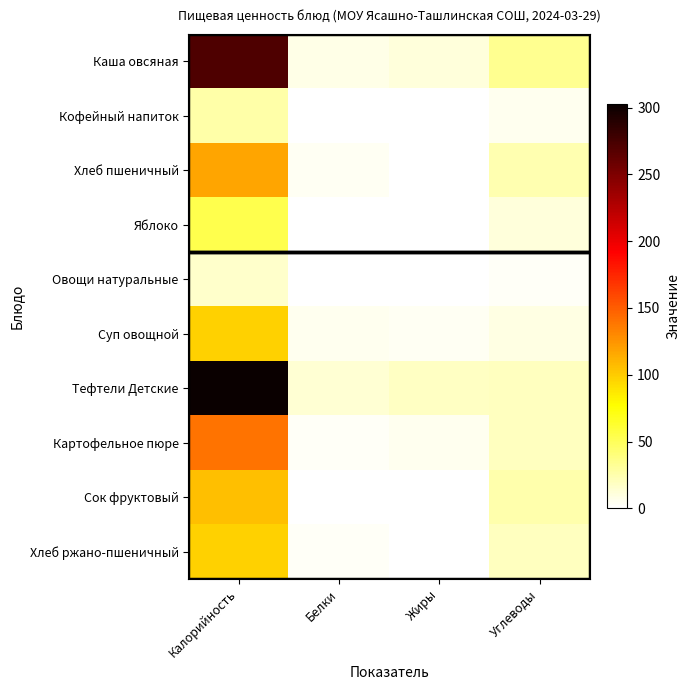

Rank the series at Жиры from lowest to highest value.

Сок фруктовый, Овощи натуральные, Кофейный напиток, Хлеб пшеничный, Яблоко, Хлеб ржано-пшеничный, Суп овощной, Картофельное пюре, Каша овсяная, Тефтели Детские